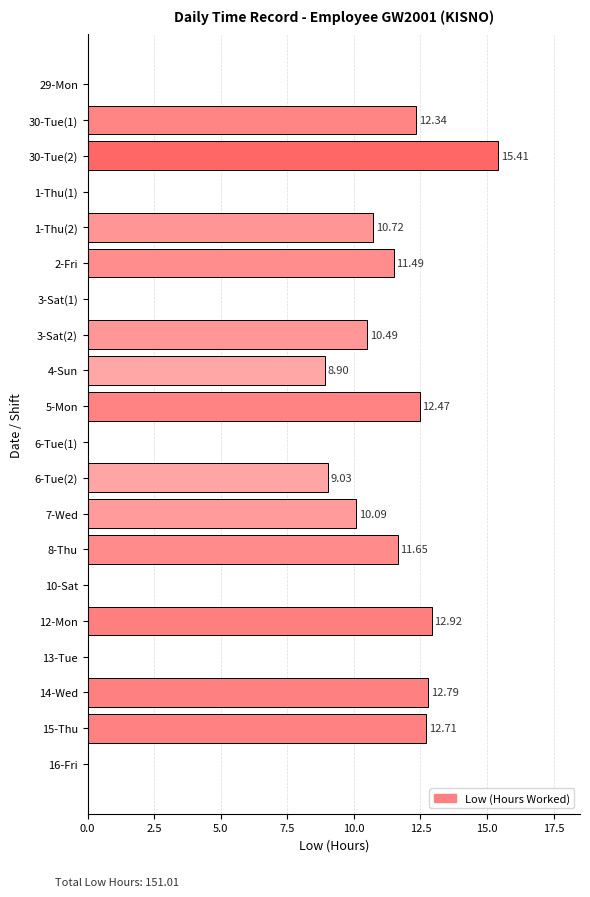

What is the change in value from 2-Fri to 8-Thu?

+0.2